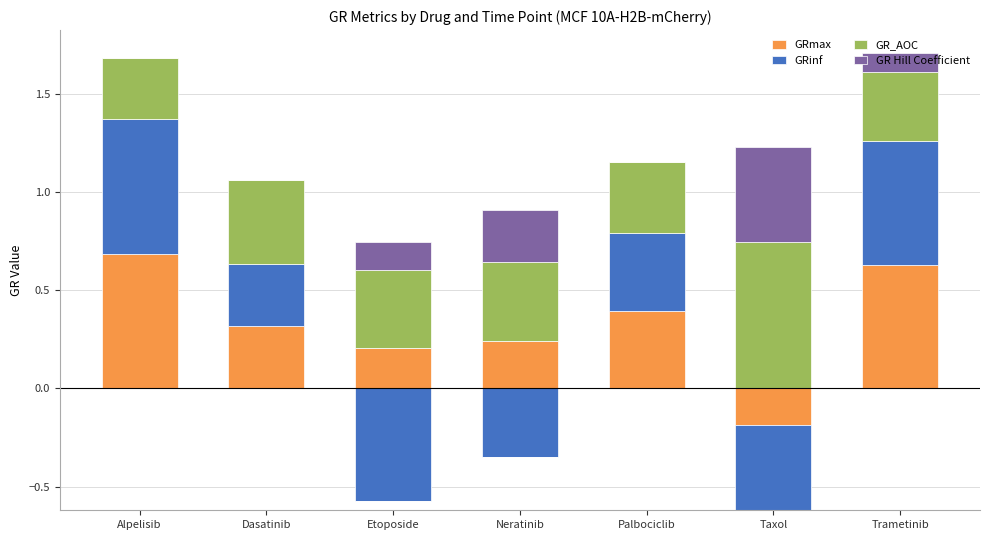

The GR Hill Coefficient series shows -0.2 at Palbociclib. True or false?

False